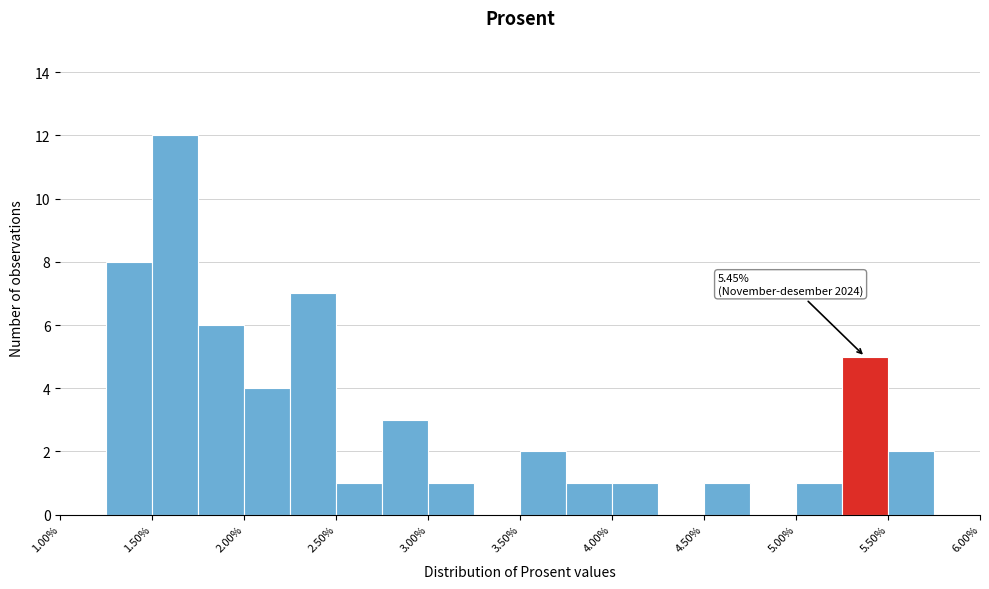

Which range on the x-axis has the tallest bar?

1.50 to 1.75